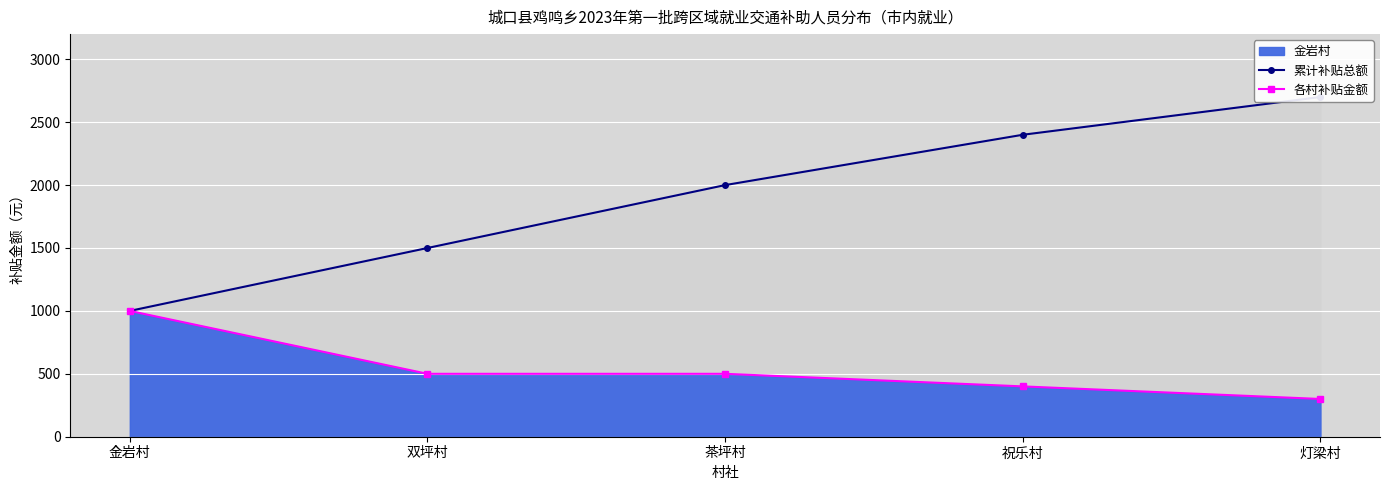

Reading left to right, list all the values displayed in this chart.

累计补贴总额: 1000	1500	2000	2400	2700
各村补贴金额: 1000	500	500	400	300